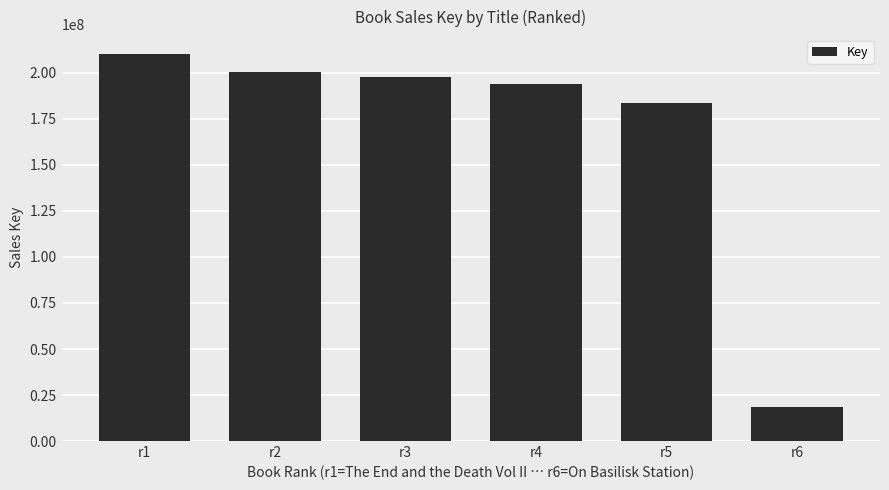

List the labels in order of value, largest first.

r1, r2, r3, r4, r5, r6